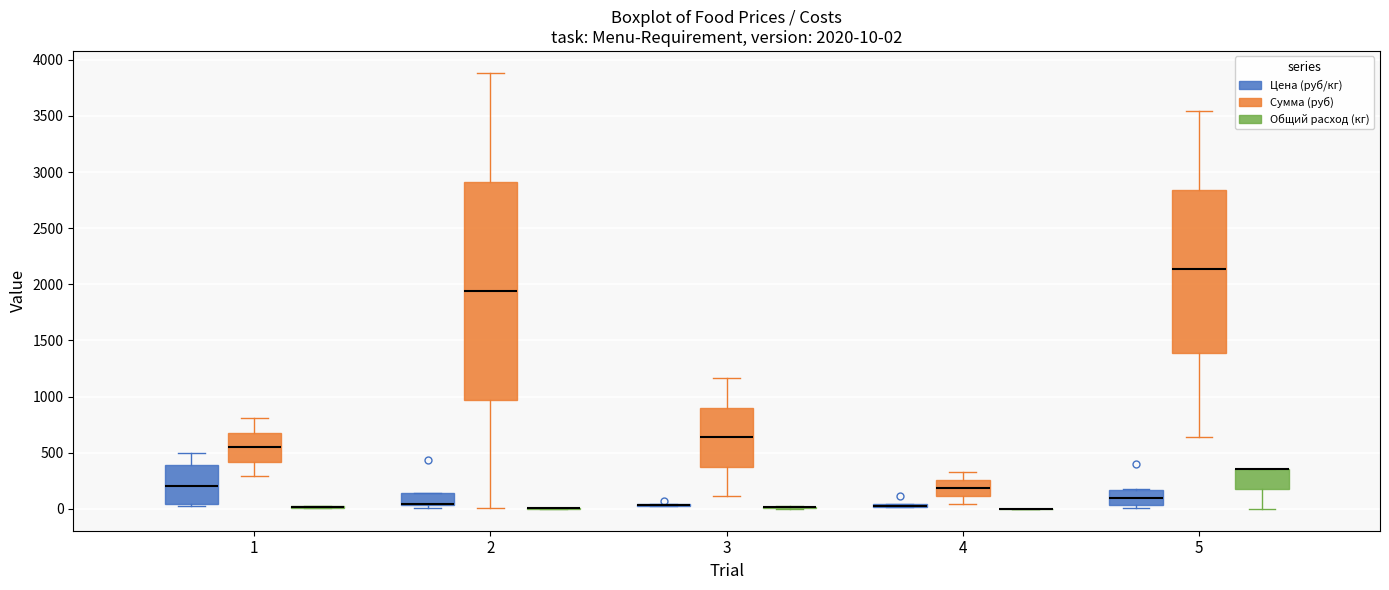

Which box is the tallest, from its lower edge to its upper edge?

2 (Сумма (руб))